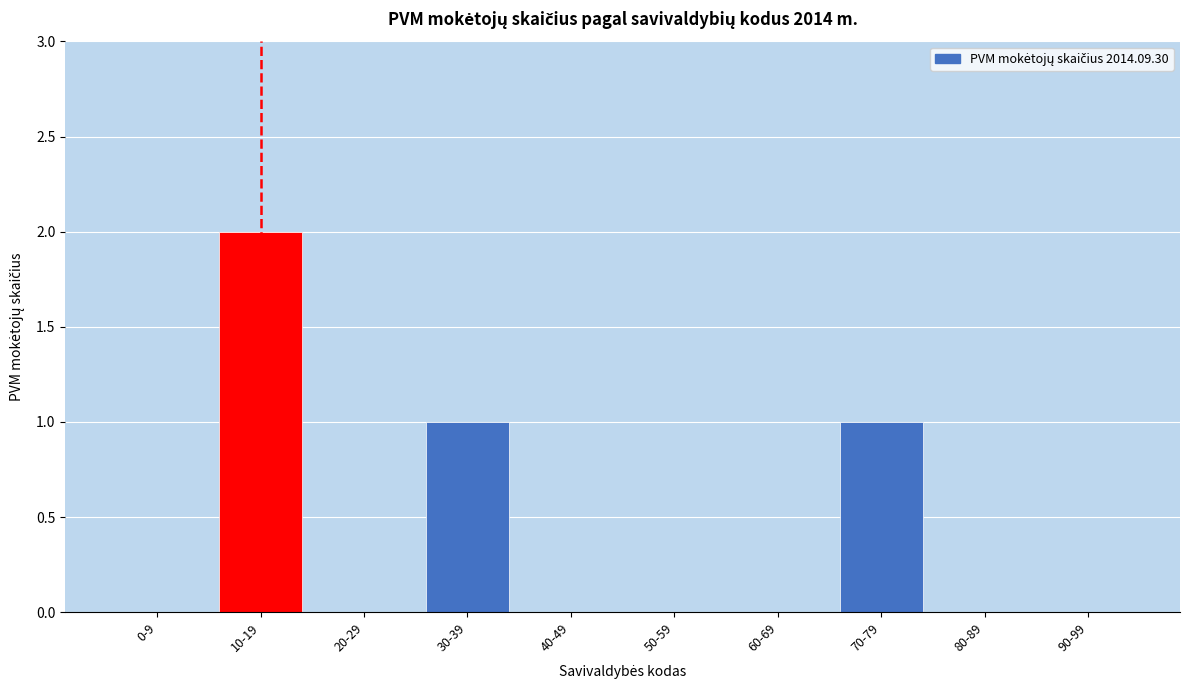

Reading right to left, extract all data points from this chart.

90-99=0	80-89=0	70-79=1	60-69=0	50-59=0	40-49=0	30-39=1	20-29=0	10-19=2	0-9=0